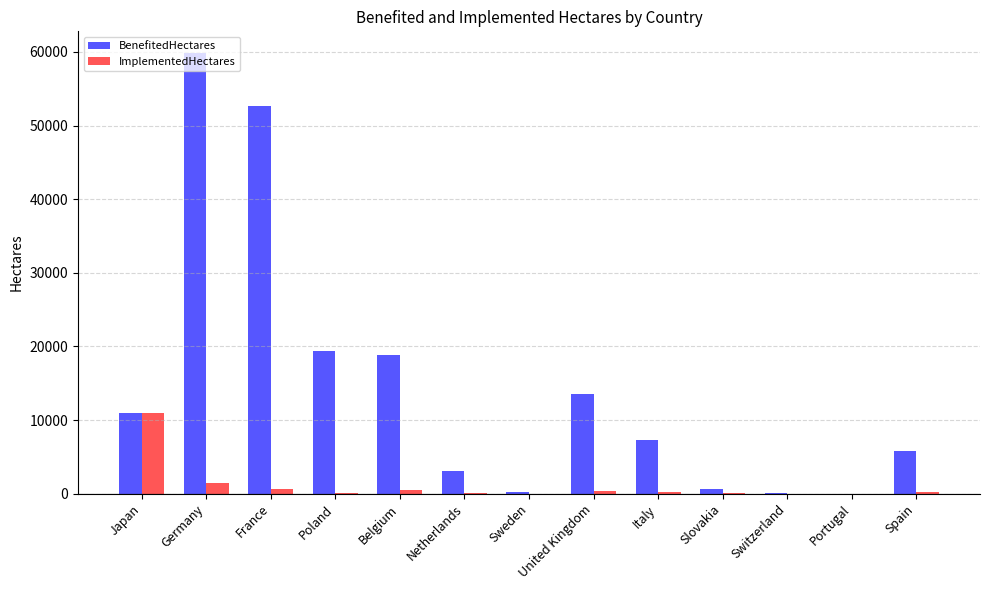

True or false: BenefitedHectares has a value of 7.5 at Portugal.

True